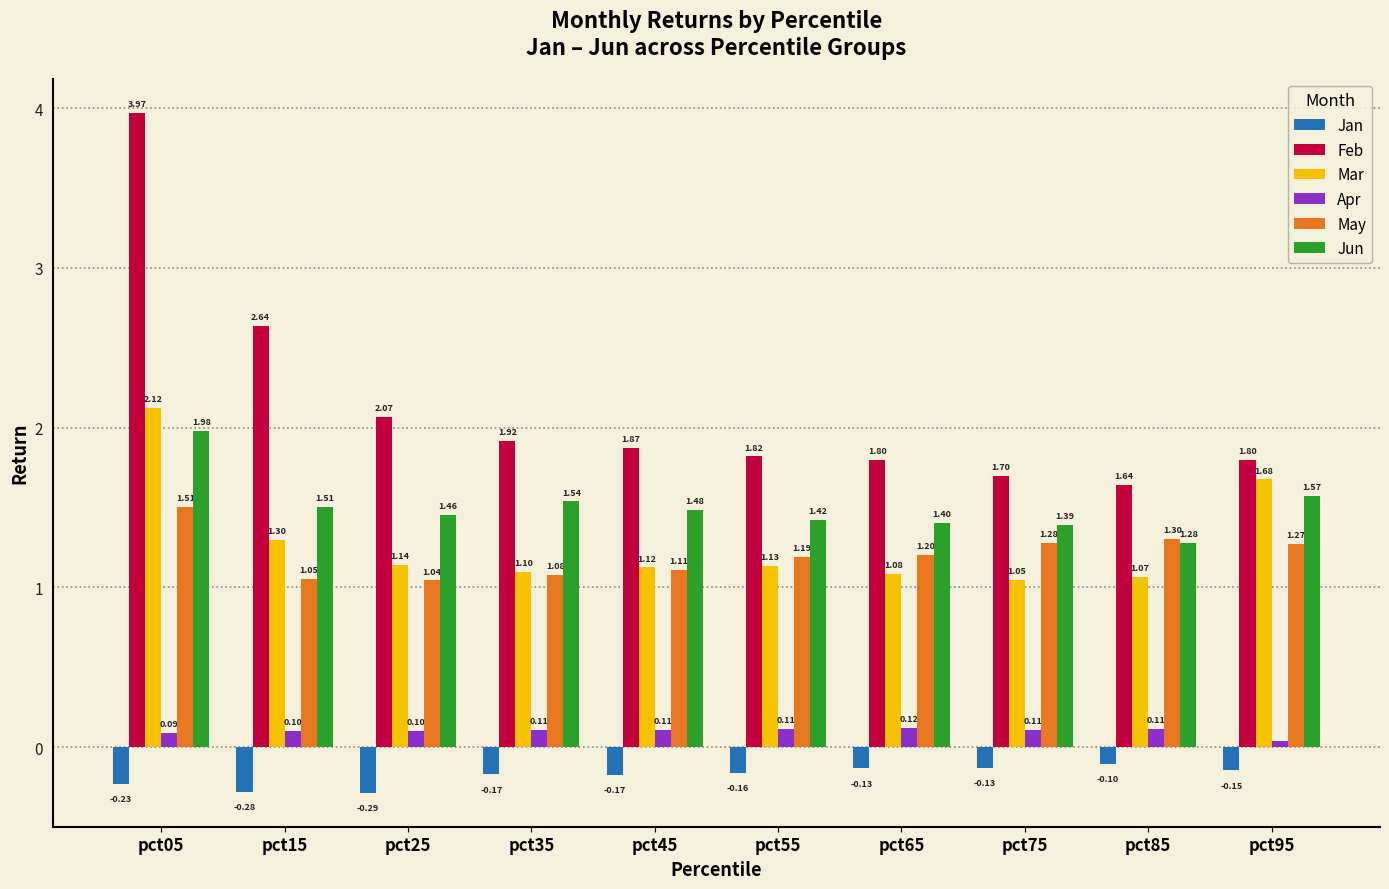

At which label is Feb closest to 2?

pct25